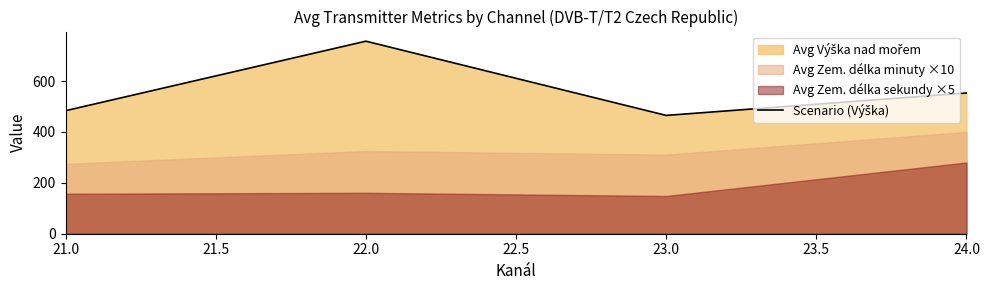

Does the chart display data point markers on the line(s)?

No